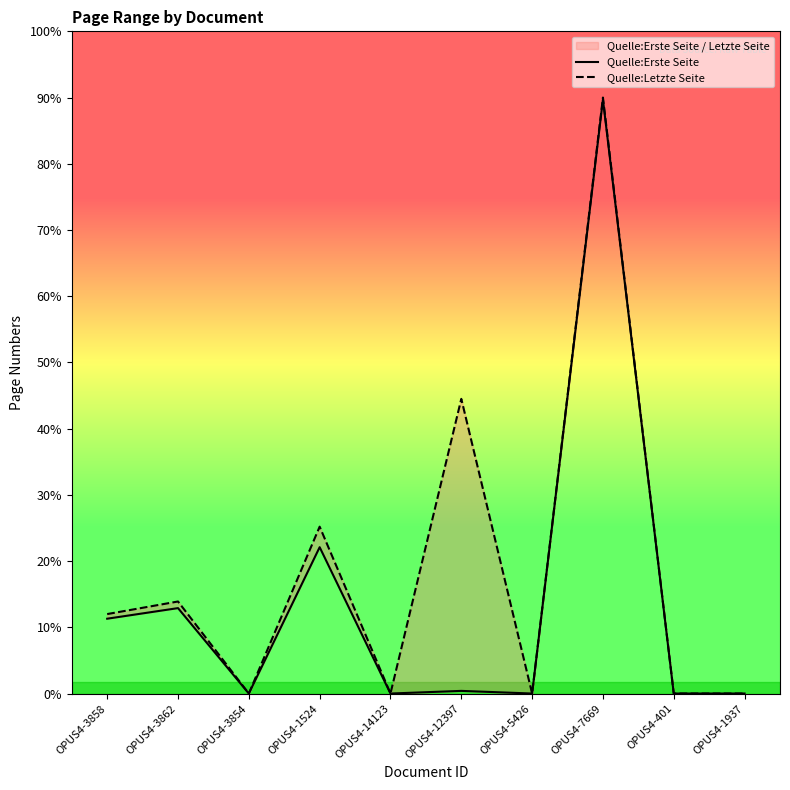

Which series changed the most between OPUS4-3862 and OPUS4-3854?

Quelle:Letzte Seite